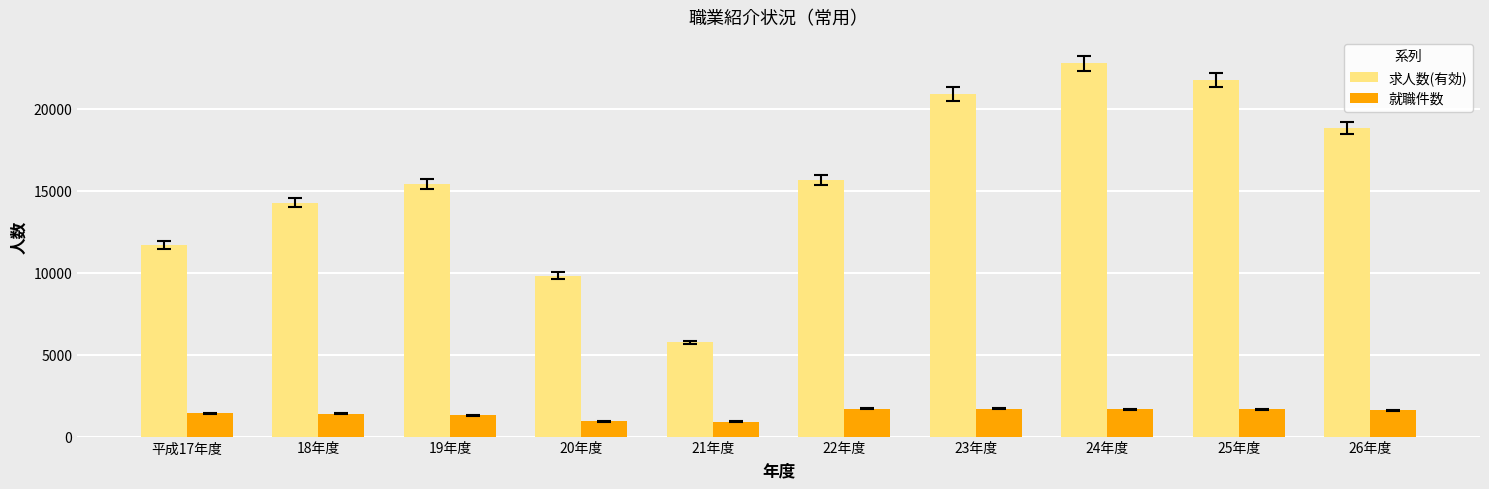

Rank the series at 23年度 from lowest to highest value.

就職件数, 求人数(有効)